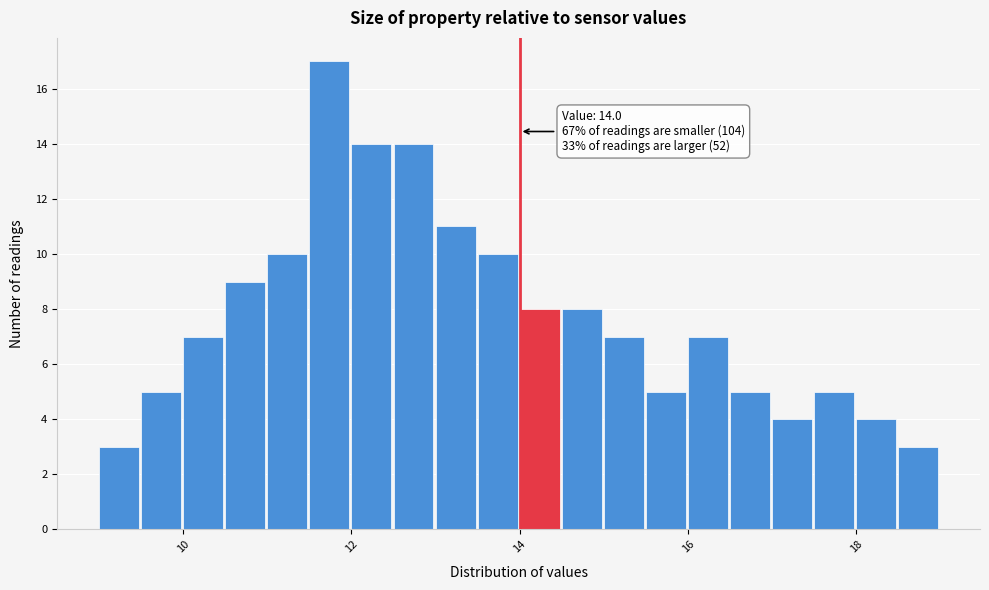

Around what value on the x-axis is the tallest bar? Give the approximate position of its centre, as read against the axis.

11.8